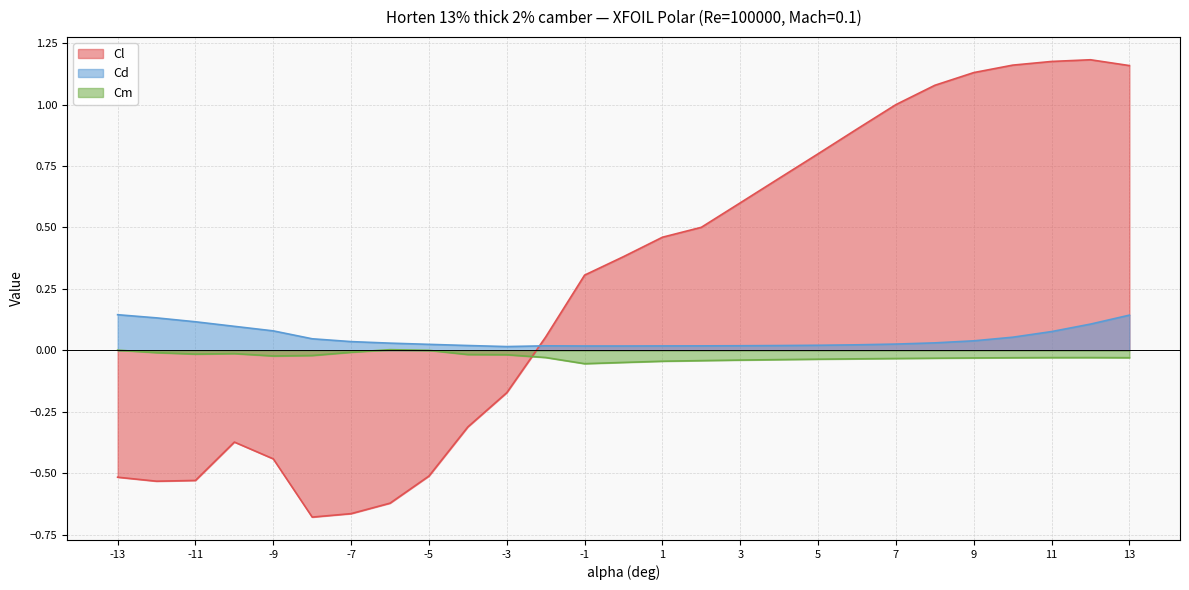

How many values in Cl are below zero?

11